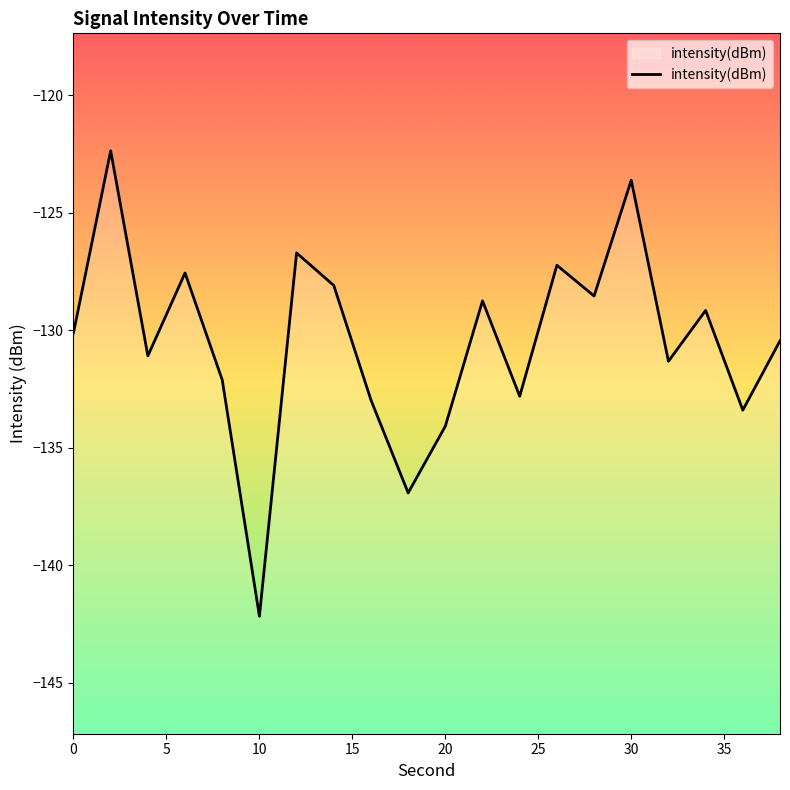

What is the difference between the maximum and minimum values?

19.8